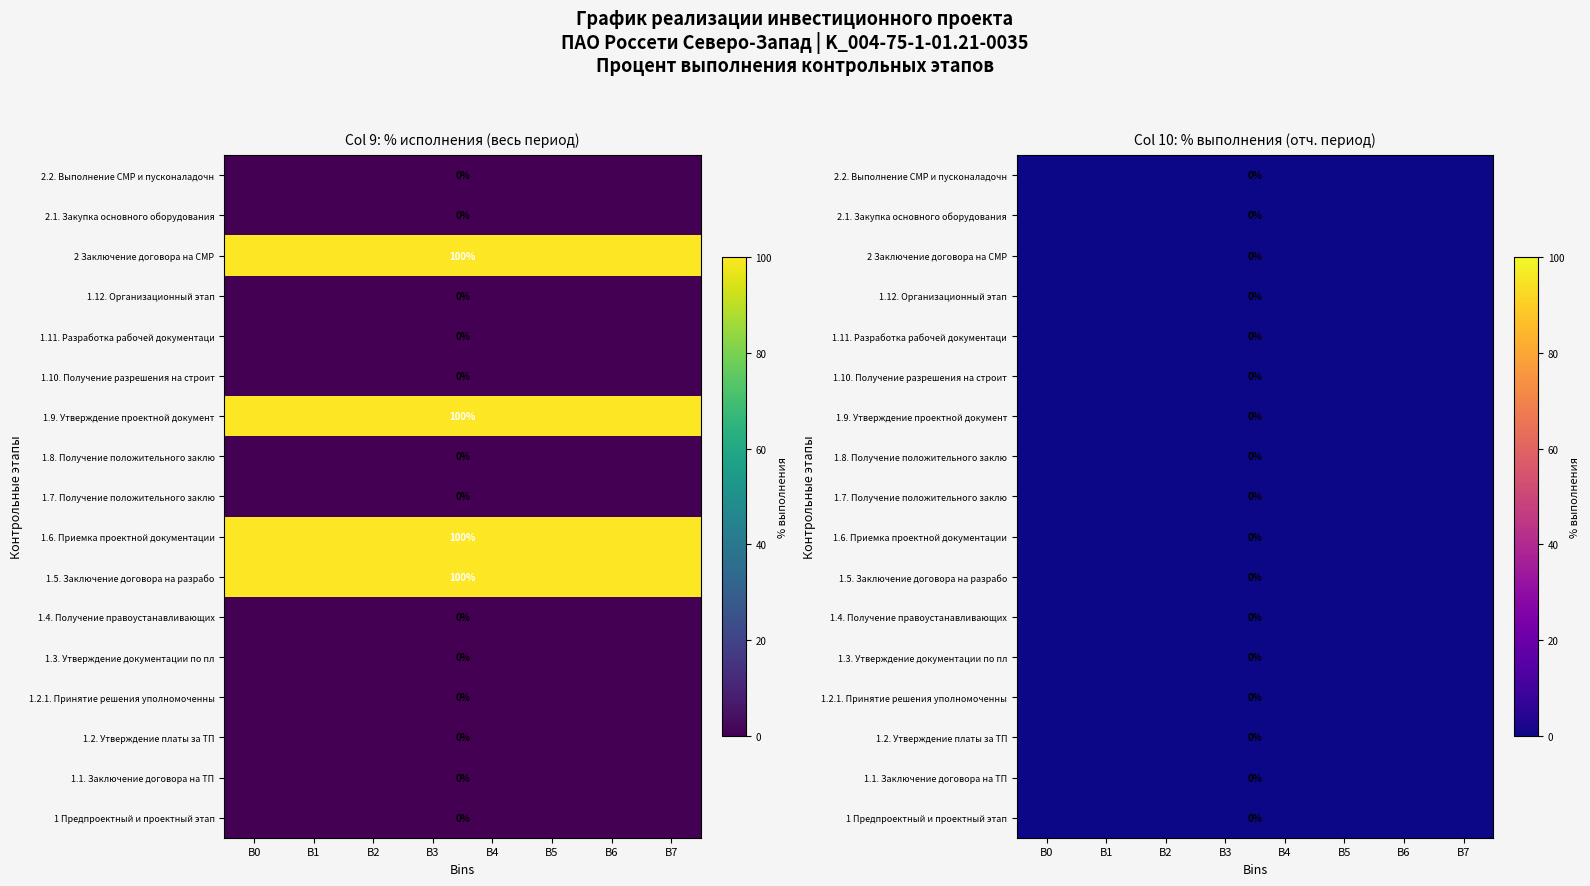

True or false: 1 has a value of 56 at 1.9..

False